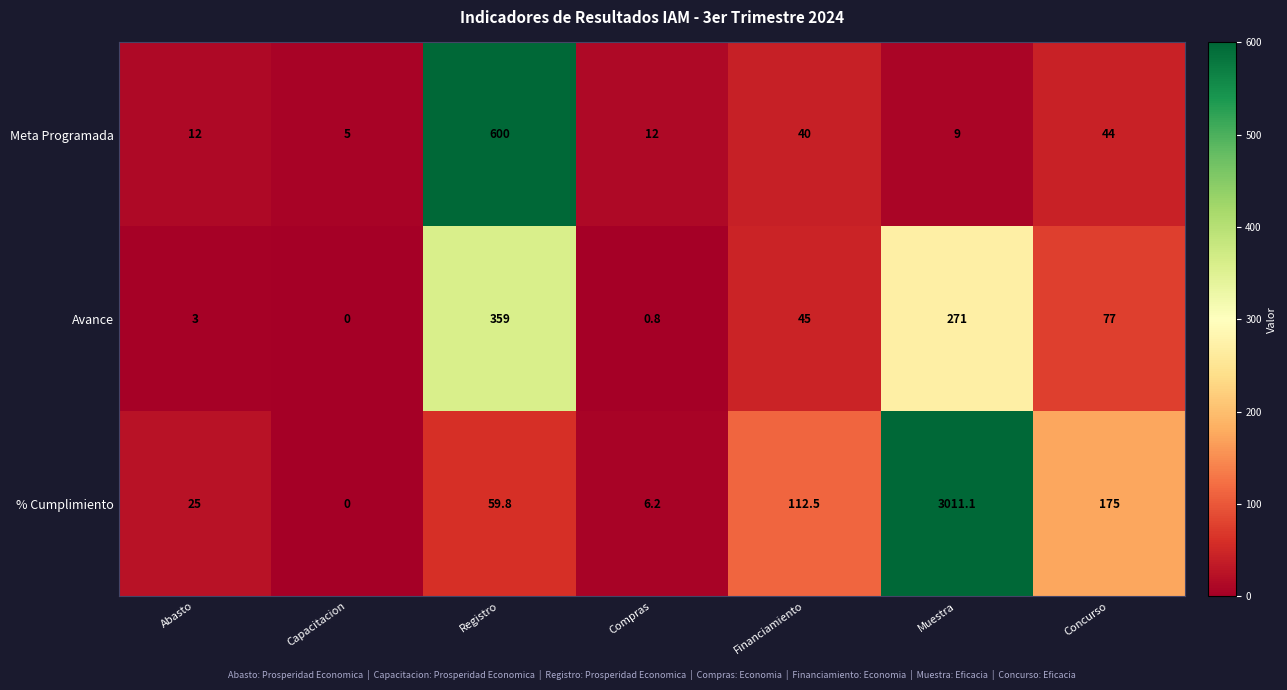

What is the total value across all series at Capacitacion?

5.0